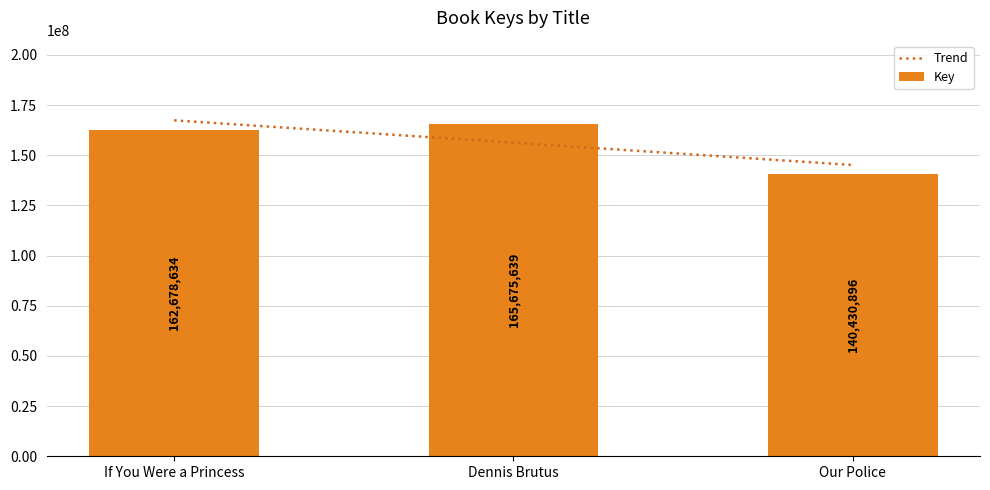

What is the sum of all values?

468785169